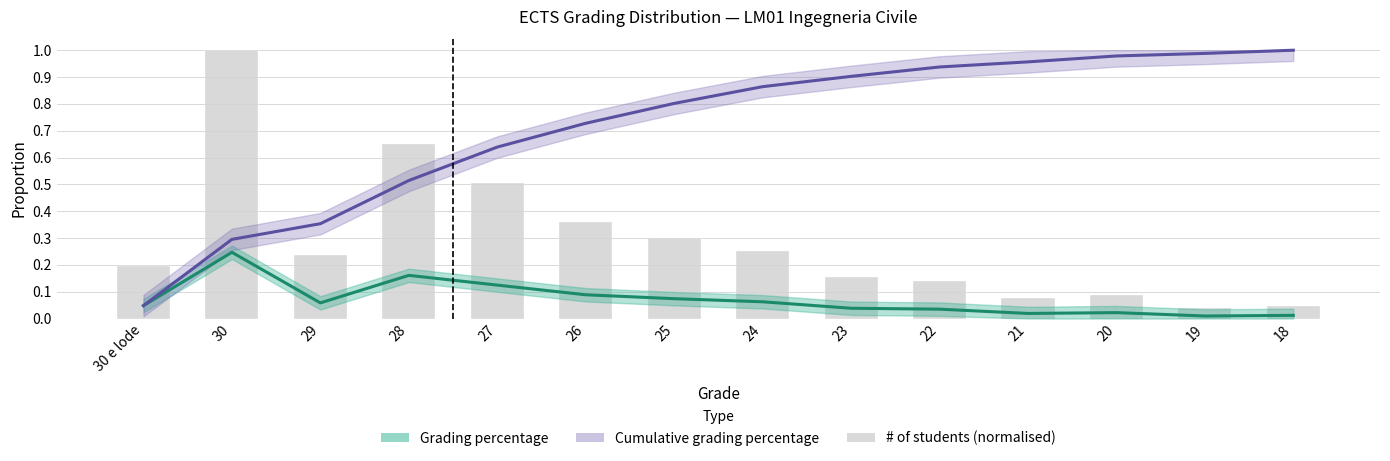

At which category does the chart reach its minimum across all series?

19